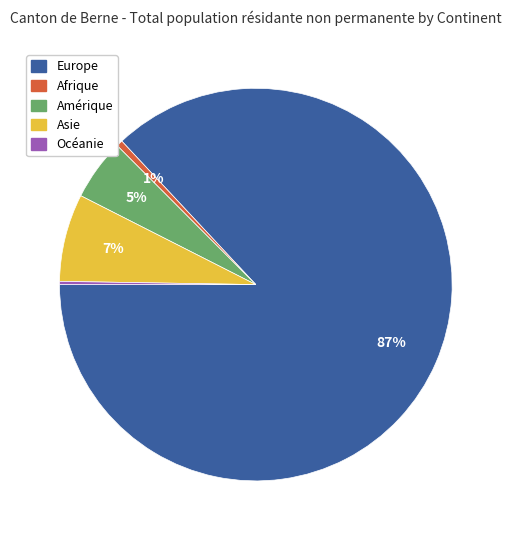

What percentage is the Europe slice, to the nearest percent?

87%